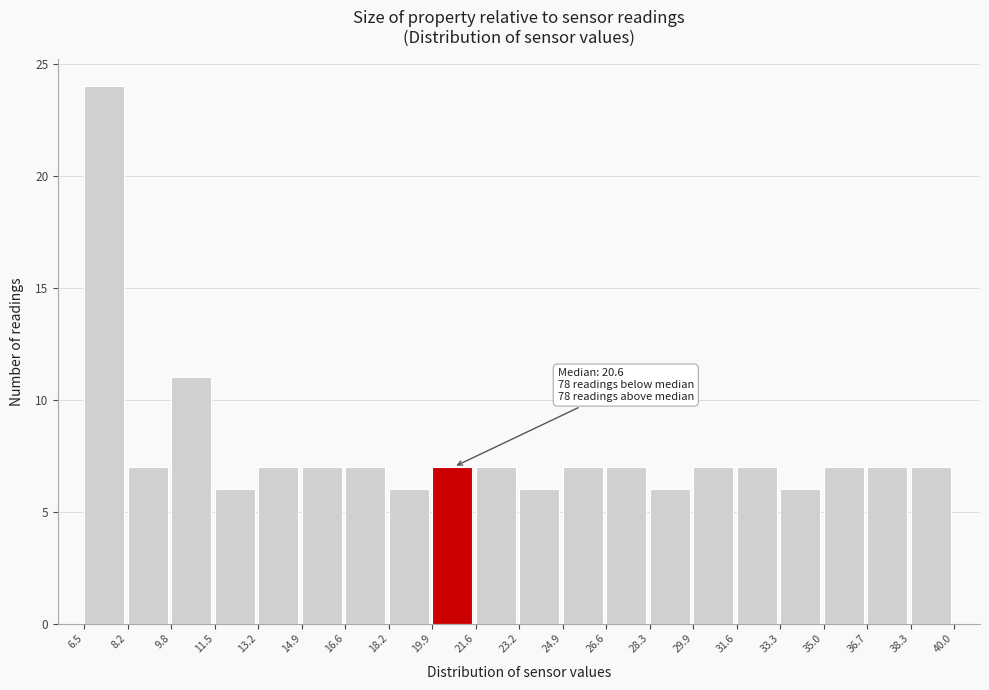

Over which range of the x-axis is the bar tallest?

6.5 to 8.2